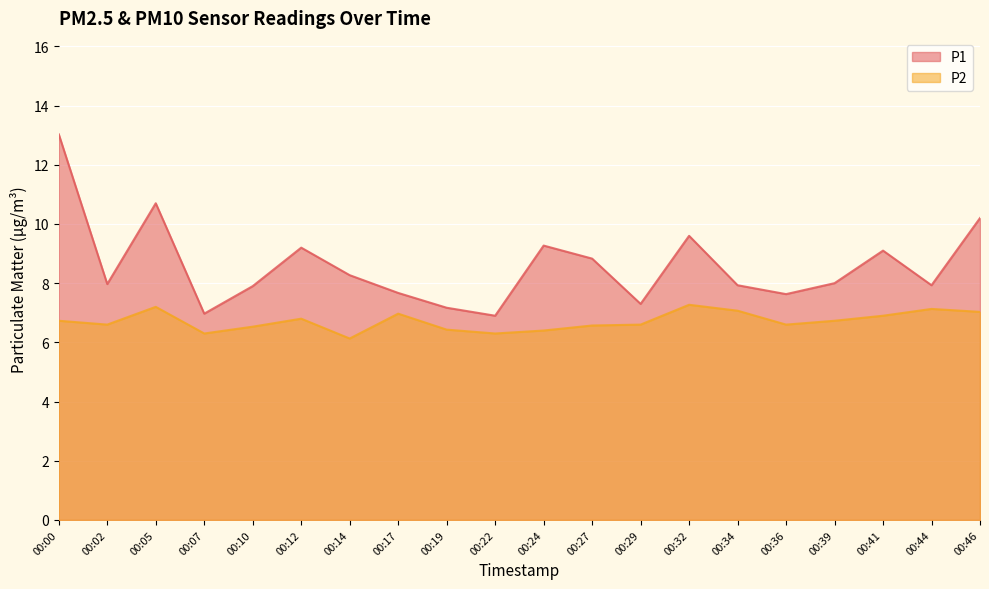

At which category is the sum across all series the highest?

00:00